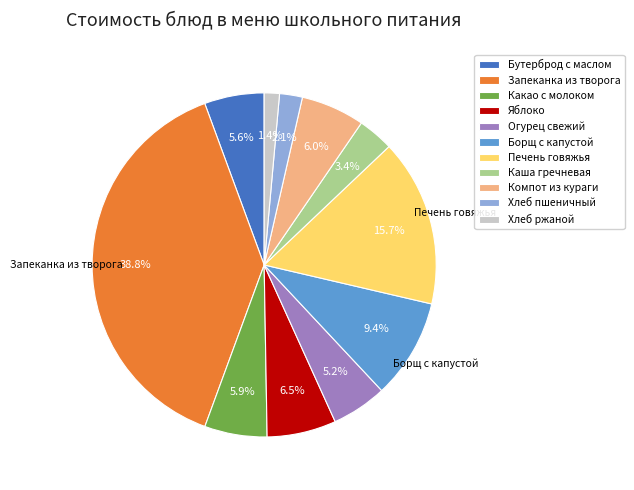

True or false: Хлеб ржаной accounts for 1% of the total.

True